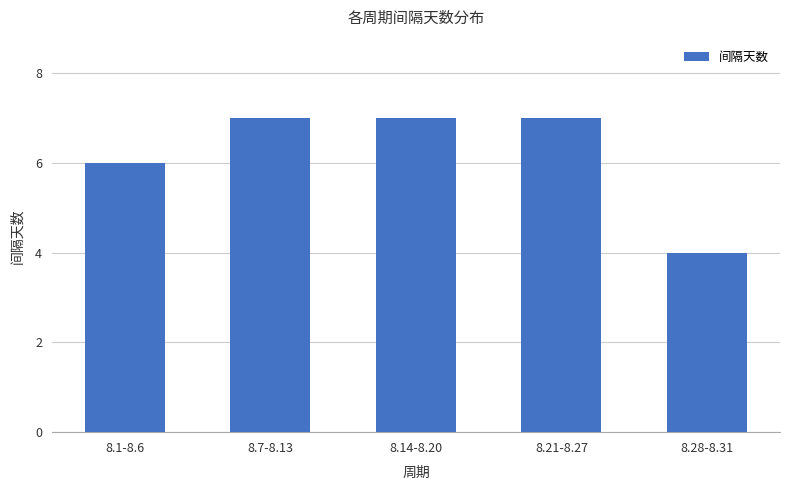

True or false: the data shows 9 at 8.1-8.6.

False